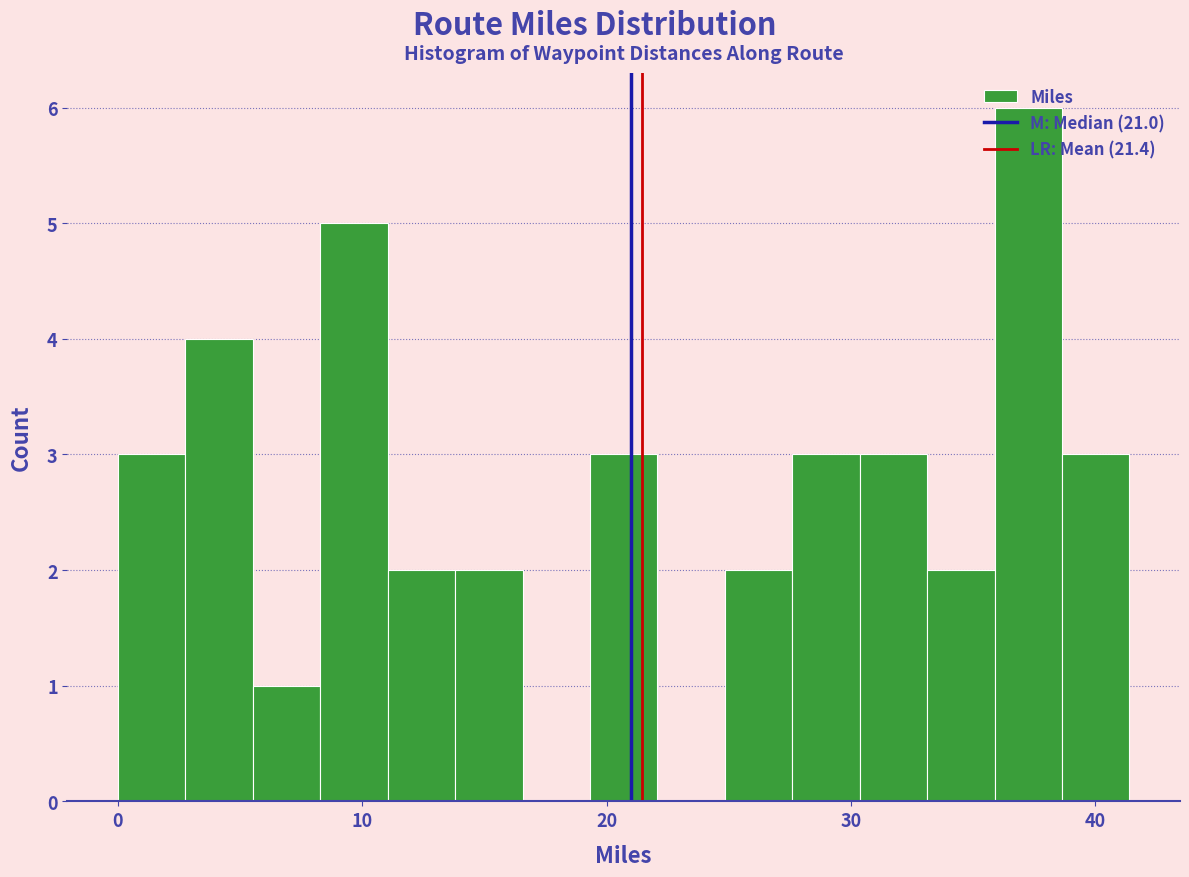

Around what value on the x-axis is the tallest bar? Give the approximate position of its centre, as read against the axis.

37